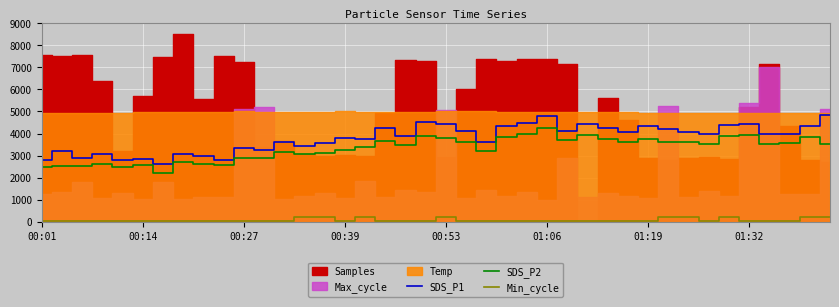

True or false: SDS_P2 and SDS_P1 intersect in this chart.

False